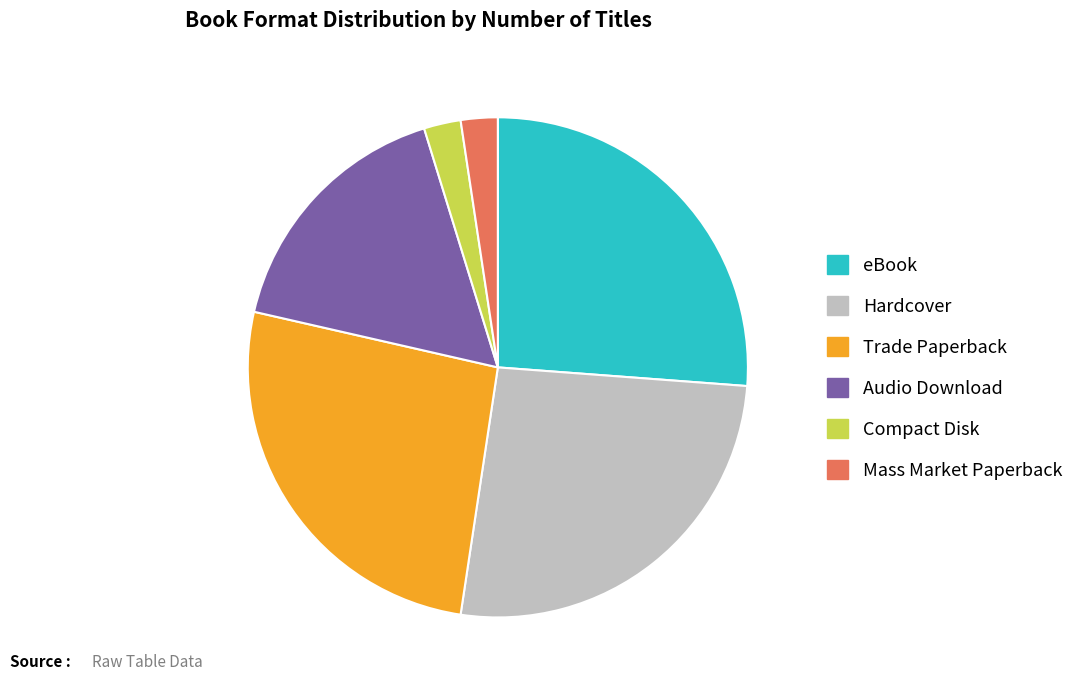

Combined, do Trade Paperback and Mass Market Paperback account for over 50%?

No